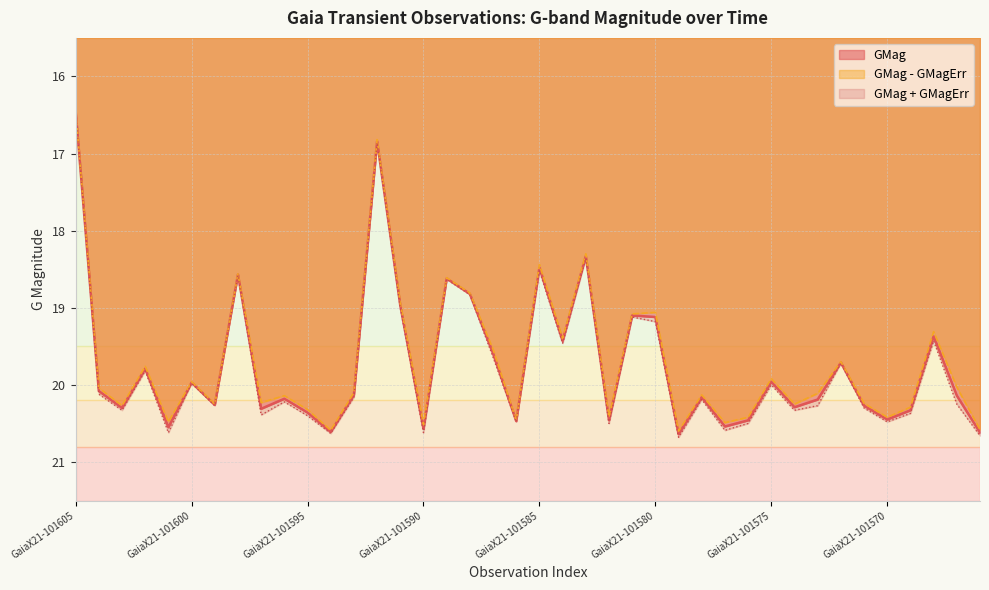

How many interior local peaks (higher than both neighbors) does the data have?

13